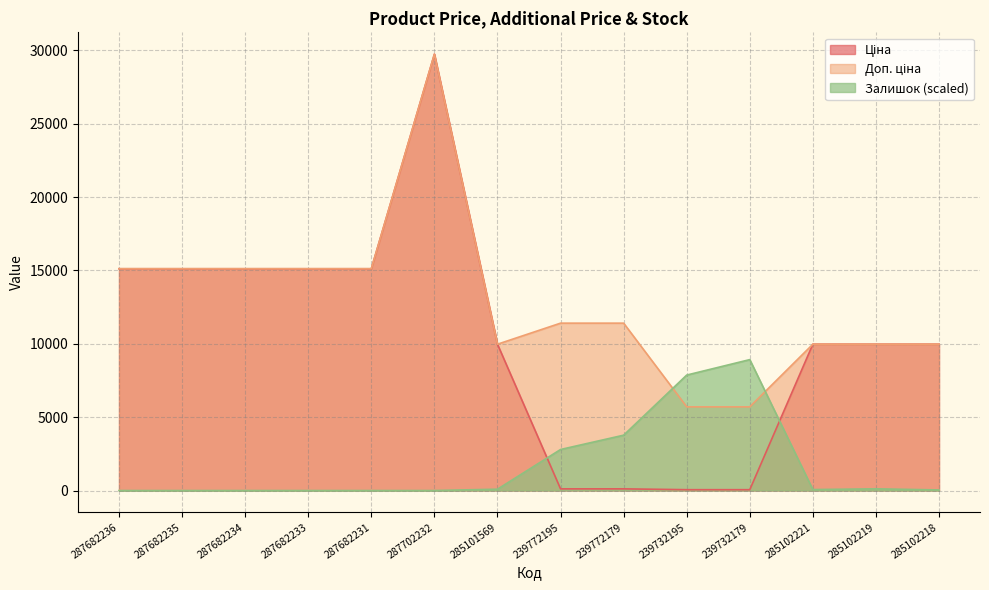

List the series in order of their overall mean, lowest first.

Залишок, Ціна, Доп. ціна